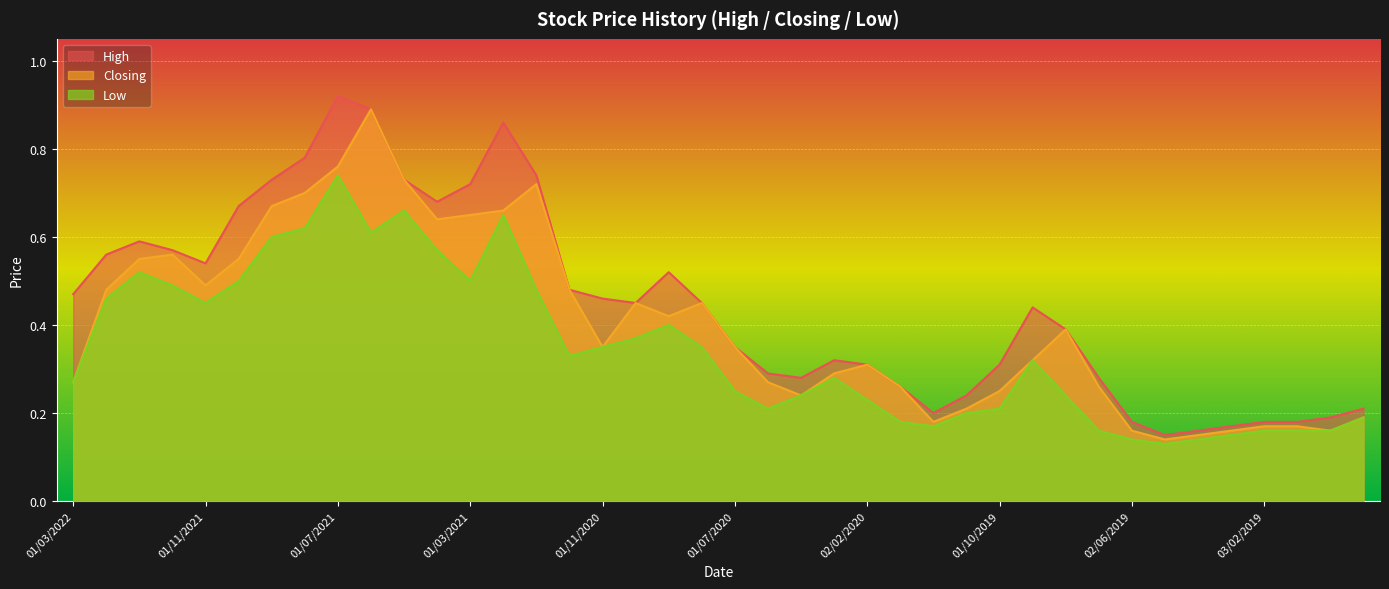

Reading left to right, transcribe all the data shown in this chart.

High: 0.5	0.6	0.6	0.6	0.5	0.7	0.7	0.8	0.9	0.9	0.7	0.7	0.7	0.9	0.7	0.5	0.5	0.5	0.5	0.5	0.3	0.3	0.3	0.3	0.3	0.3	0.2	0.2	0.3	0.4	0.4	0.3	0.2	0.1	0.2	0.2	0.2	0.2	0.2	0.2
Closing: 0.3	0.5	0.6	0.6	0.5	0.6	0.7	0.7	0.8	0.9	0.7	0.6	0.7	0.7	0.7	0.5	0.3	0.5	0.4	0.5	0.3	0.3	0.2	0.3	0.3	0.3	0.2	0.2	0.2	0.3	0.4	0.3	0.2	0.1	0.1	0.2	0.2	0.2	0.2	0.2
Low: 0.3	0.5	0.5	0.5	0.5	0.5	0.6	0.6	0.7	0.6	0.7	0.6	0.5	0.7	0.5	0.3	0.3	0.4	0.4	0.3	0.2	0.2	0.2	0.3	0.2	0.2	0.2	0.2	0.2	0.3	0.2	0.2	0.1	0.1	0.1	0.1	0.2	0.2	0.2	0.2